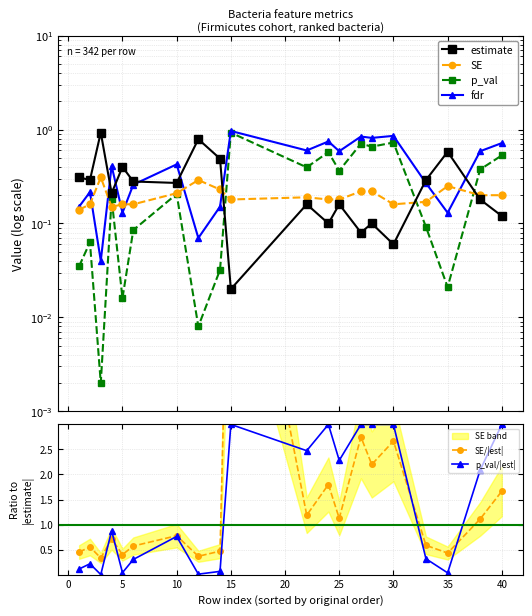

Reading left to right, extract all data points from this chart.

estimate: 0.3	0.3	0.9	0.2	0.4	0.3	0.3	0.8	0.5	0.0	0.2	0.1	0.2	0.1	0.1	0.1	0.3	0.6	0.2	0.1
SE: 0.1	0.2	0.3	0.1	0.2	0.2	0.2	0.3	0.2	0.2	0.2	0.2	0.2	0.2	0.2	0.2	0.2	0.2	0.2	0.2
p_val: 0.0	0.1	0.0	0.2	0.0	0.1	0.2	0.0	0.0	0.9	0.4	0.6	0.4	0.7	0.7	0.7	0.1	0.0	0.4	0.5
fdr: 0.2	0.2	0.0	0.4	0.1	0.3	0.4	0.1	0.2	1.0	0.6	0.7	0.6	0.8	0.8	0.9	0.3	0.1	0.6	0.7
SE/|est|: 0.5	0.6	0.3	0.7	0.4	0.6	0.8	0.4	0.5	9.0	1.2	1.8	1.1	2.7	2.2	2.7	0.6	0.4	1.1	1.7
p_val/|est|: 0.1	0.2	0.0	0.9	0.0	0.3	0.8	0.0	0.1	3.0	2.5	3.0	2.3	3.0	3.0	3.0	0.3	0.0	2.1	3.0